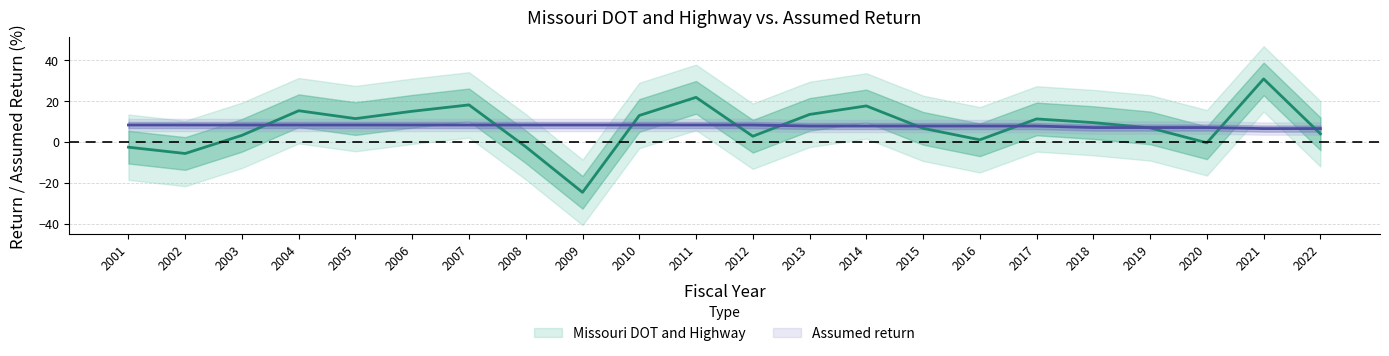

Rank the series by their maximum value, from lowest to highest.

Assumed return, Missouri DOT and Highway